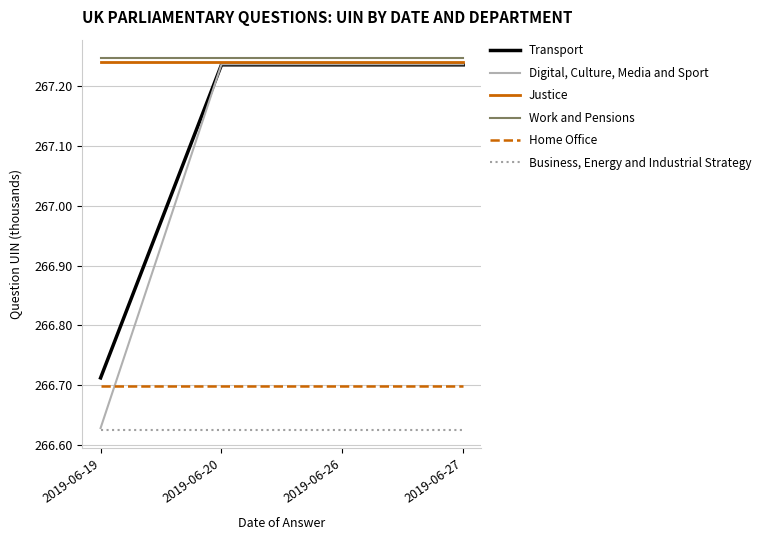

At which label does Transport first exceed 267?

2019-06-20